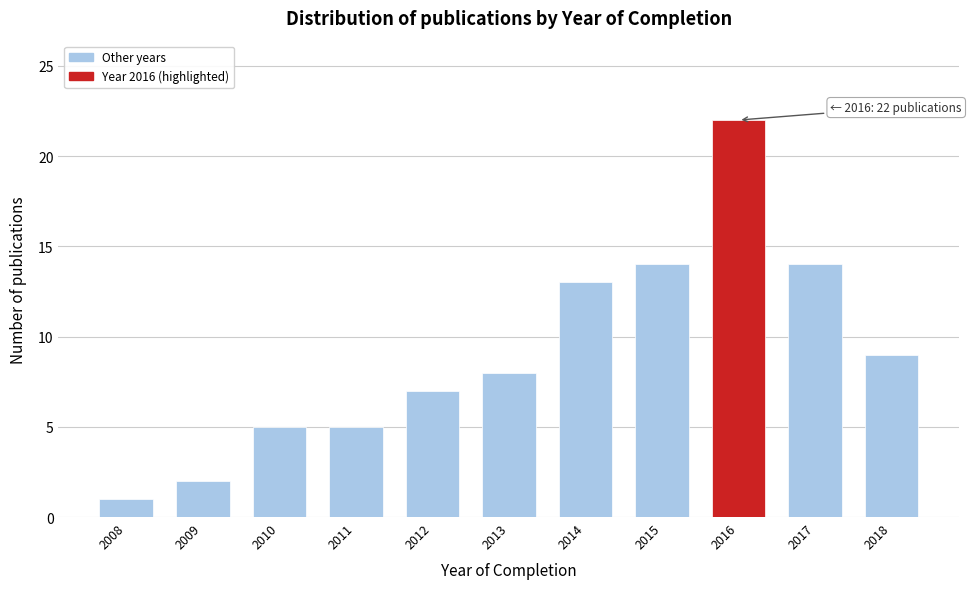

Reading left to right, transcribe all the data shown in this chart.

1	2	5	5	7	8	13	14	22	14	9